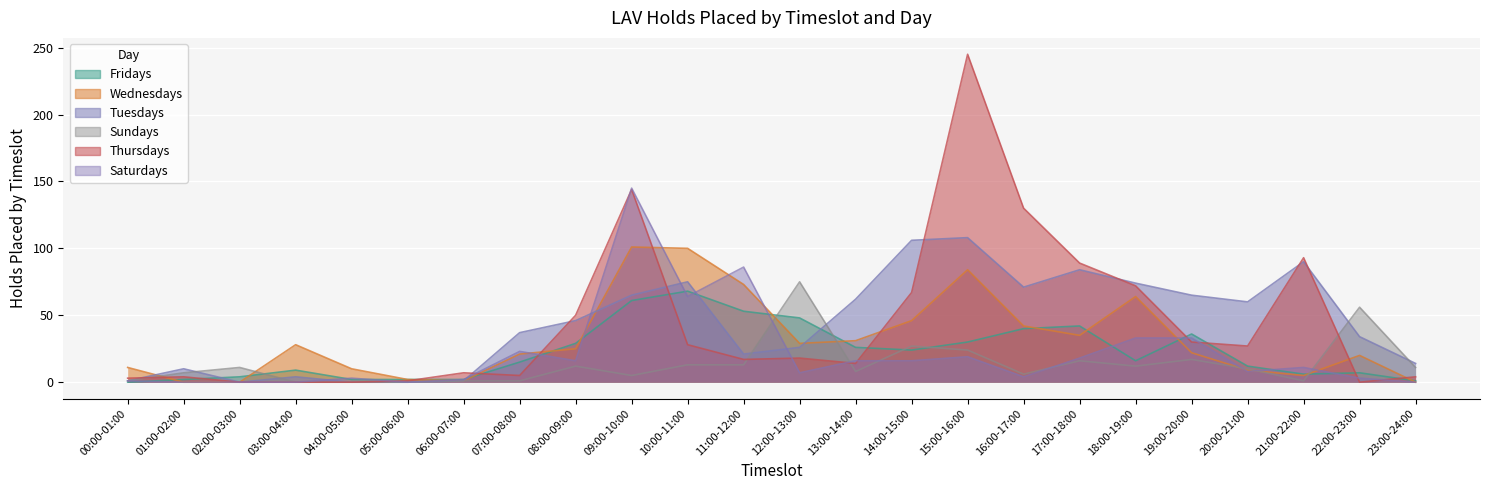

True or false: Wednesdays and Tuesdays intersect in this chart.

True